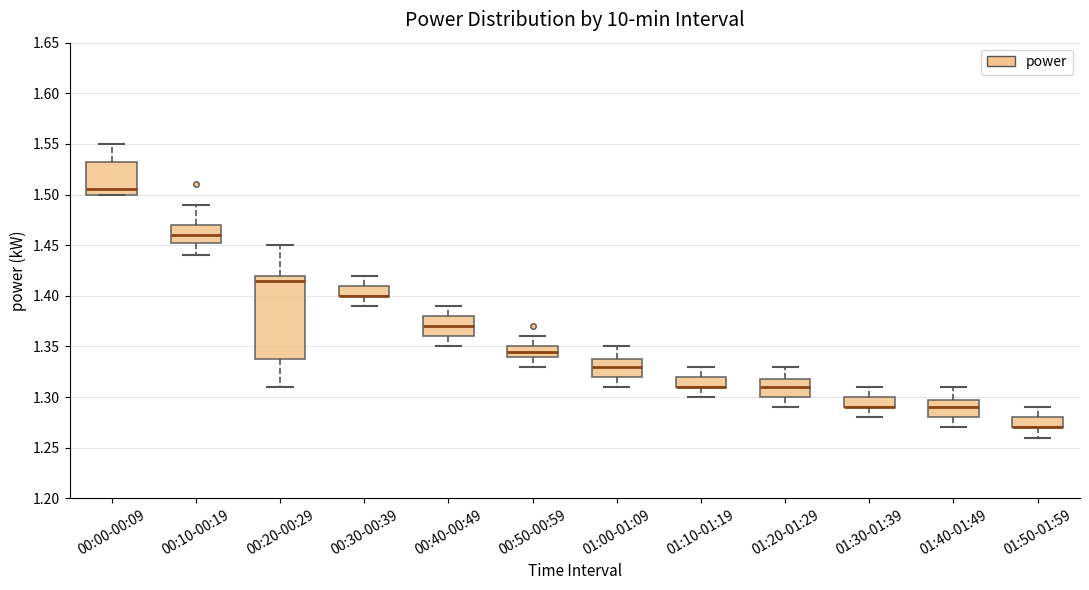

Which box is the tallest, from its lower edge to its upper edge?

00:20-00:29